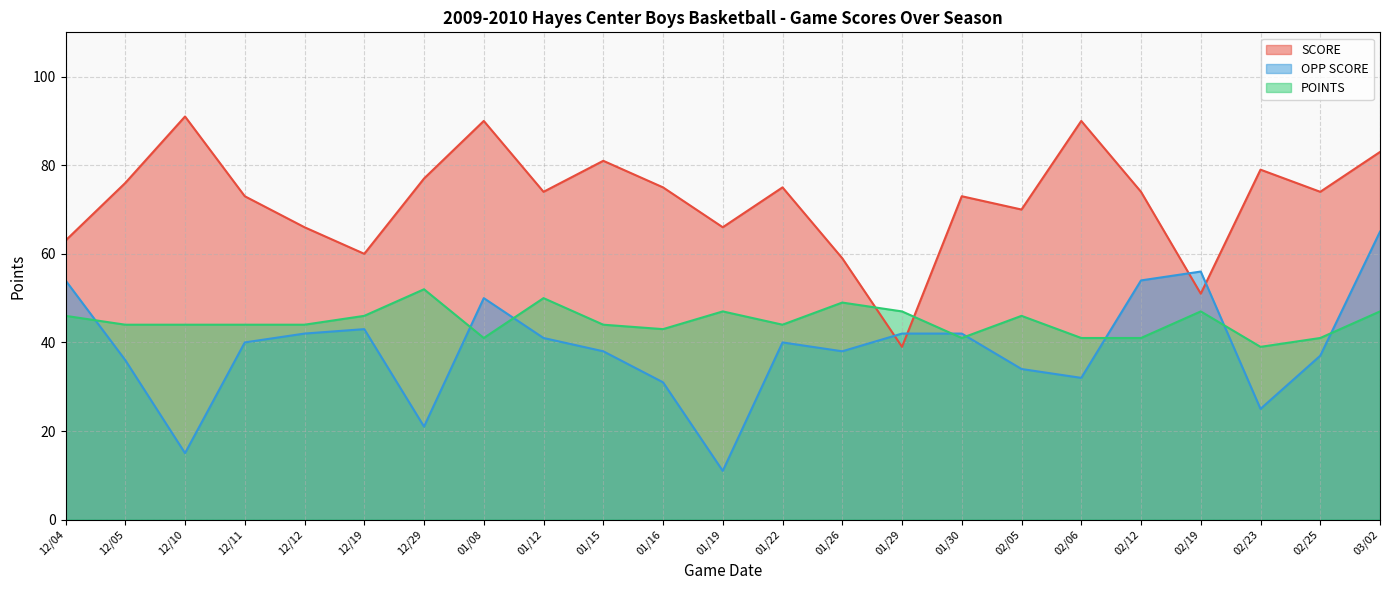

Where do OPP SCORE and POINTS first cross each other?

12/04 and 12/05